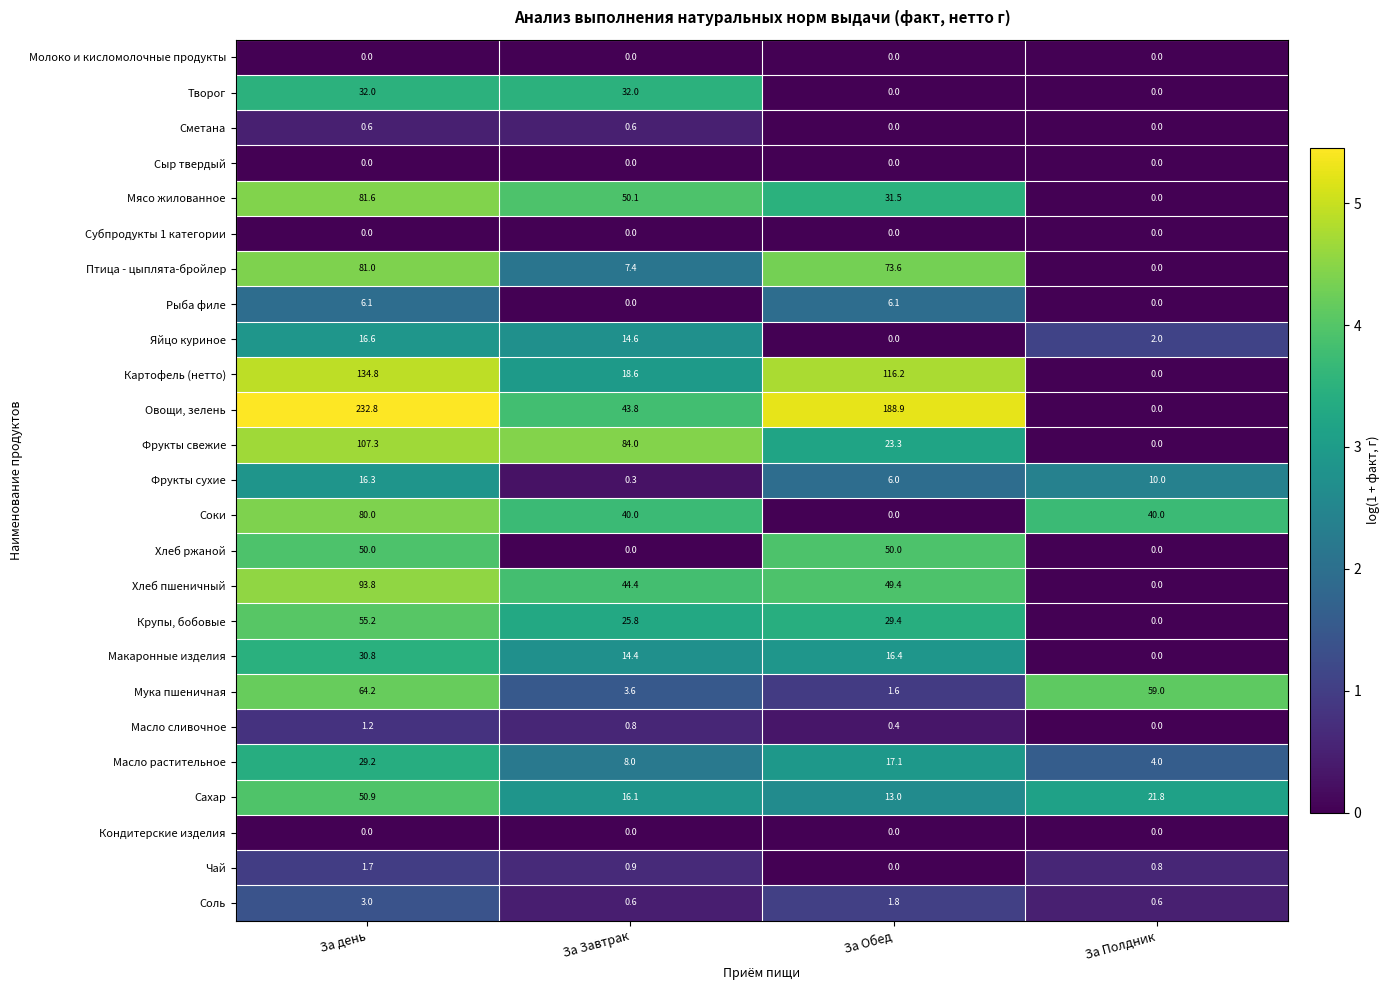

Is it true that Чай equals 0.0 at За Обед?

True